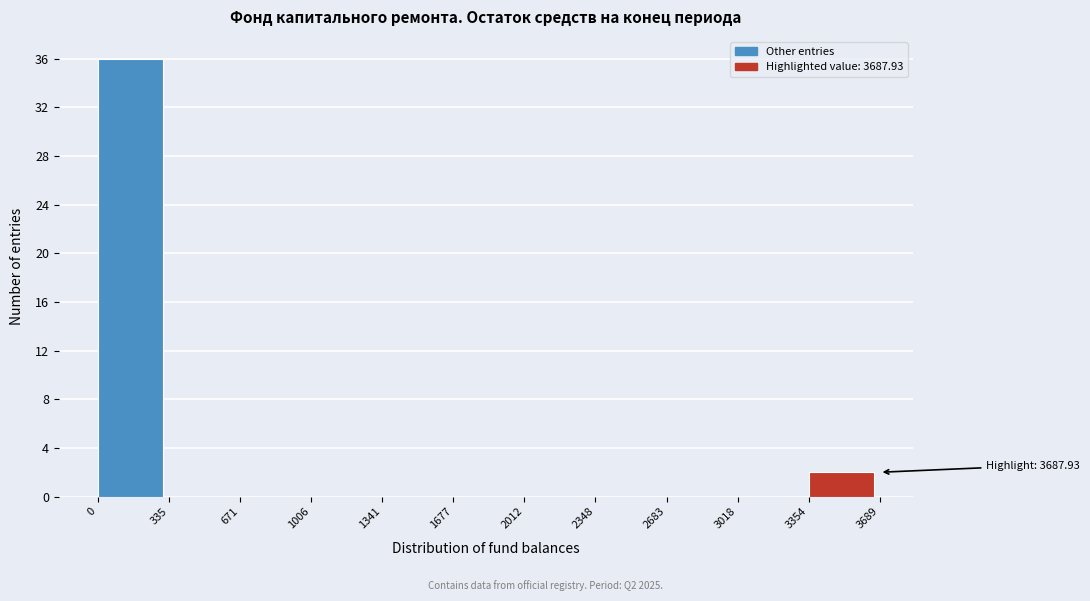

Over which range of the x-axis is the bar tallest?

0 to 335